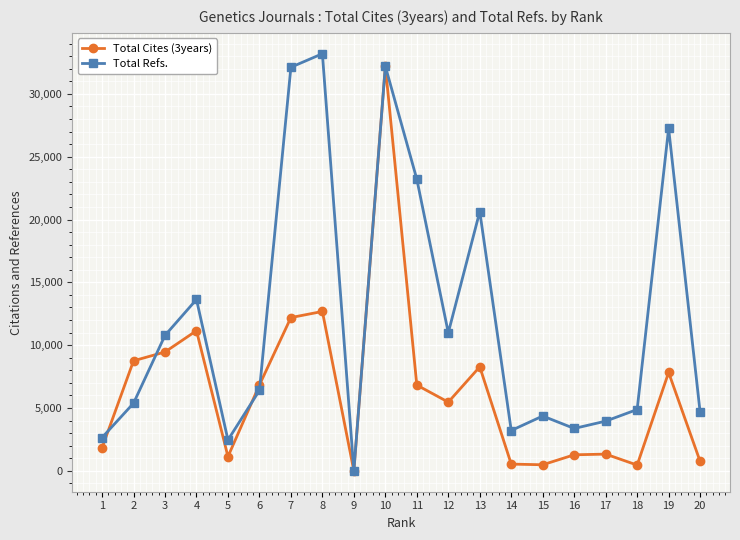

True or false: Total Refs. has more than 0 points higher than both neighbors.

True